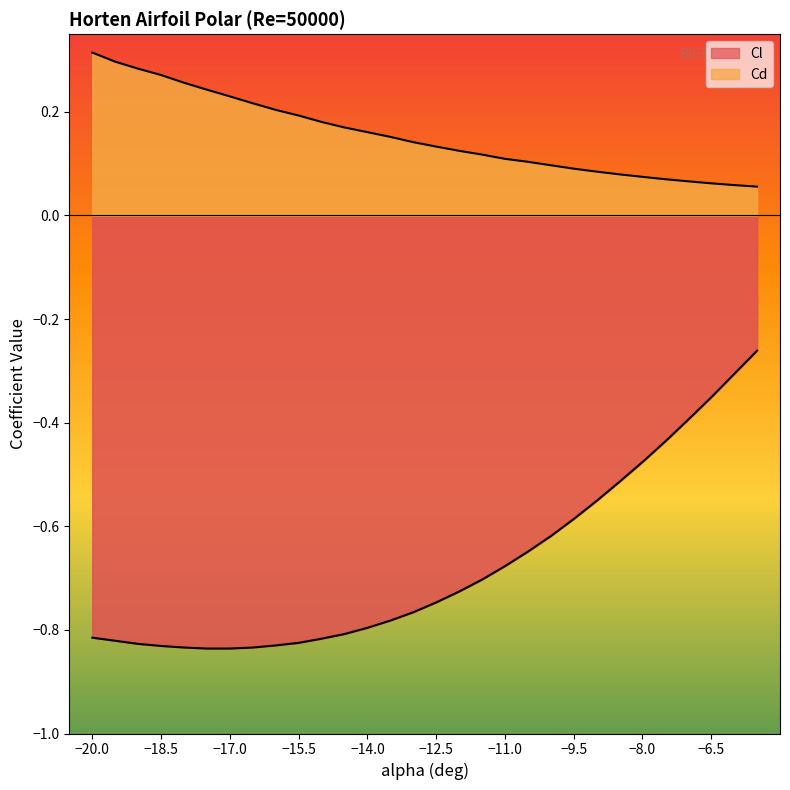

Which category has the lowest value across all series?

-17.5